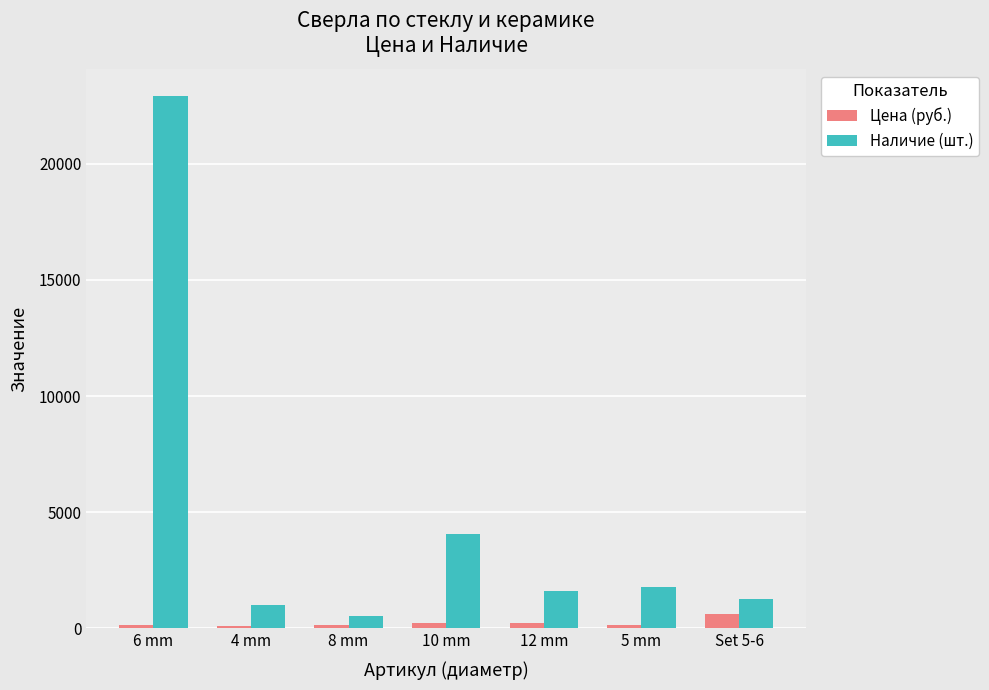

Is the value of Цена (руб.) at 6 mm greater than the value of Наличие (шт.) at 12 mm?

No